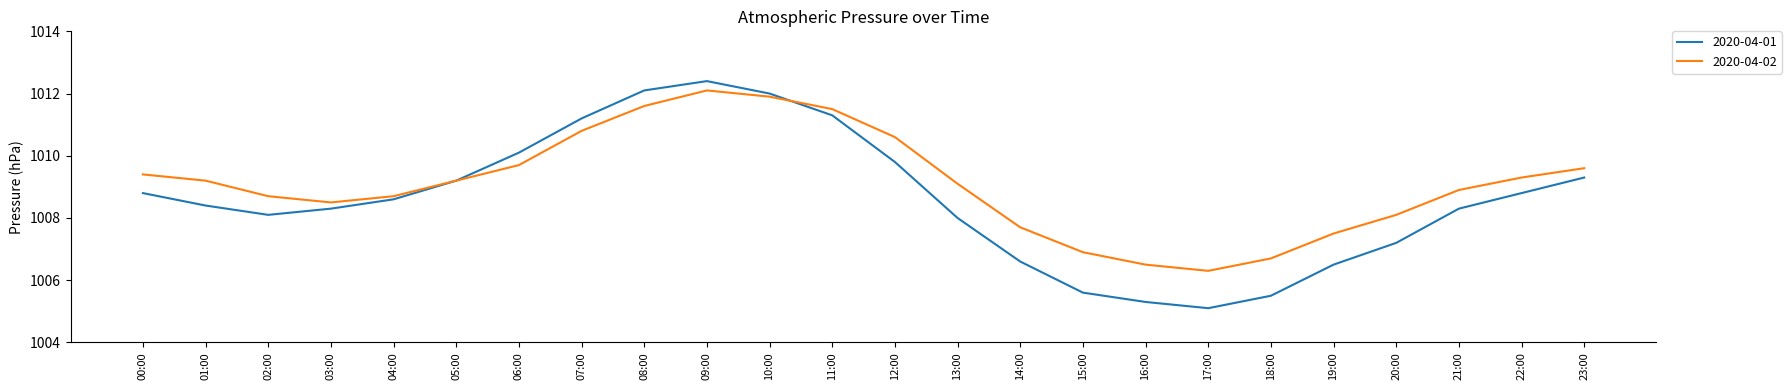

What is the difference between the maximum and minimum values in the 2020-04-01 series?

7.3